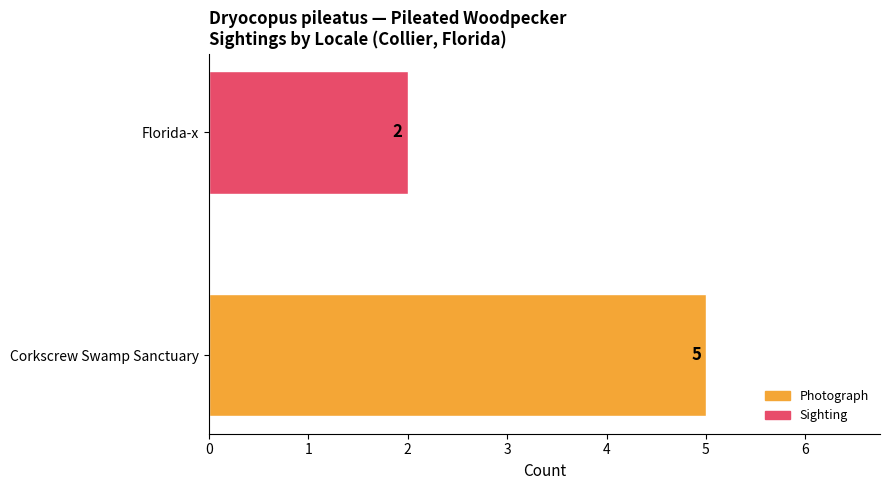

List the labels in order of value, smallest first.

Florida-x, Corkscrew Swamp Sanctuary